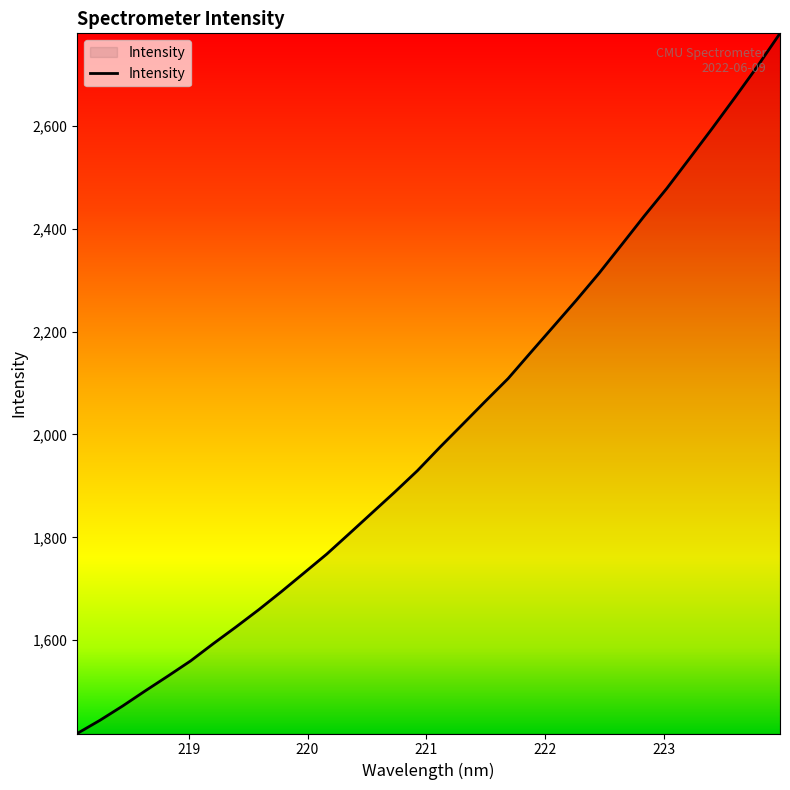

What is the minimum value shown in the chart?

1418.6